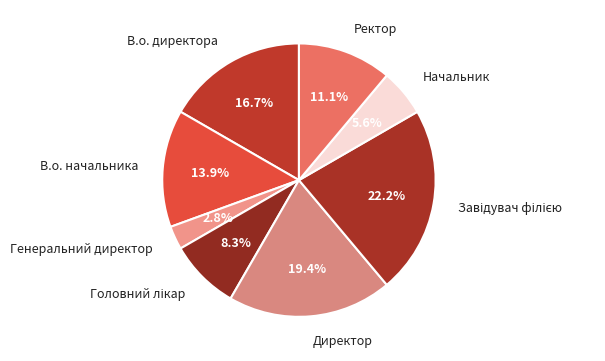

Between Ректор and В.о. директора, which is larger?

В.о. директора